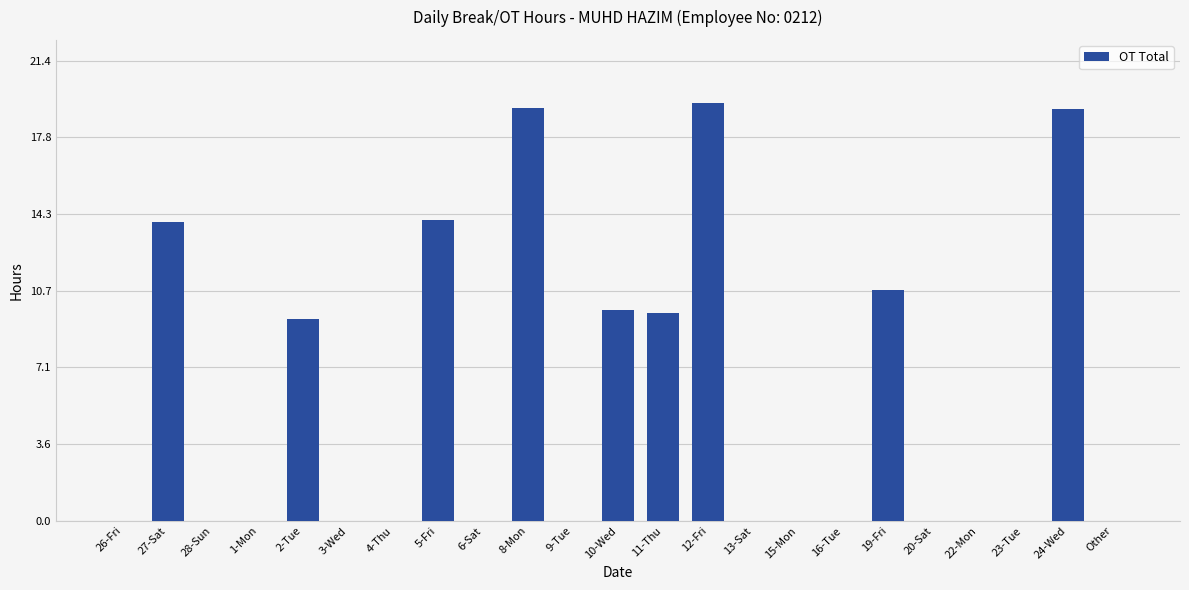

What is the change in value from 15-Mon to 24-Wed?

+19.2